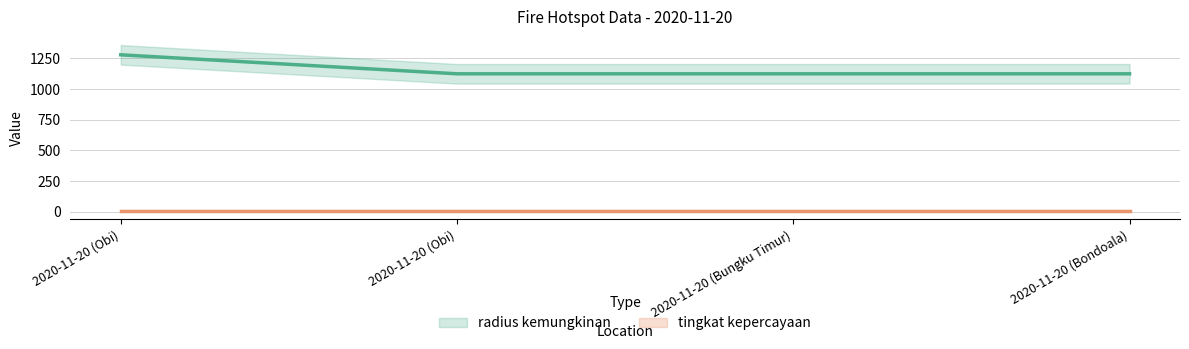

What value does the tingkat kepercayaan series have at 2020-11-20 (Bondoala)?

8